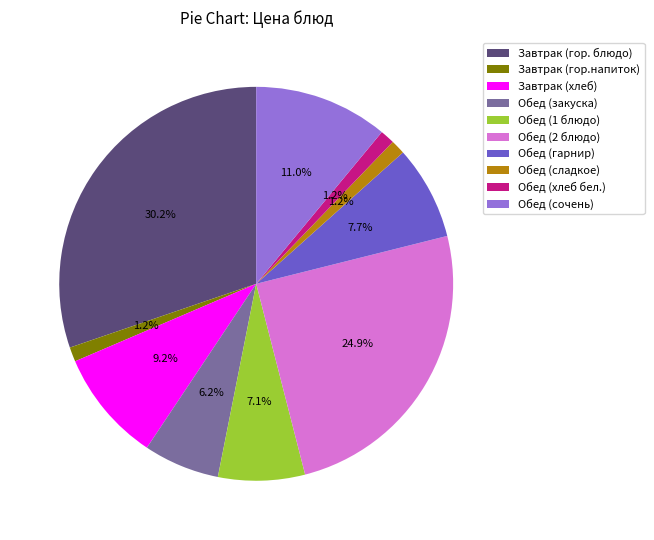

Does any single category account for the majority?

No